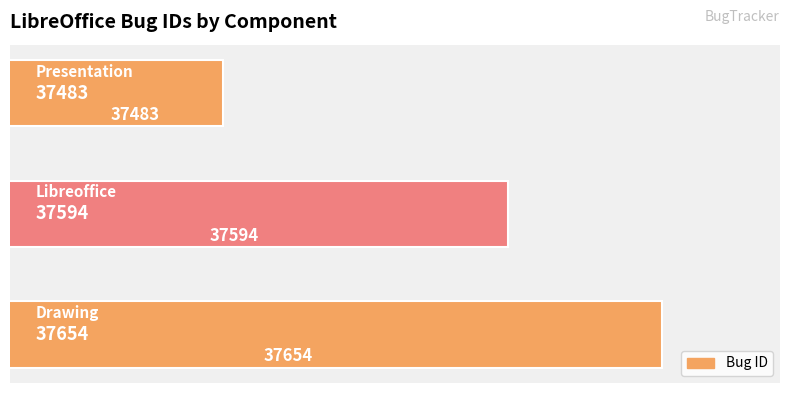

What is the greatest value displayed?

37654